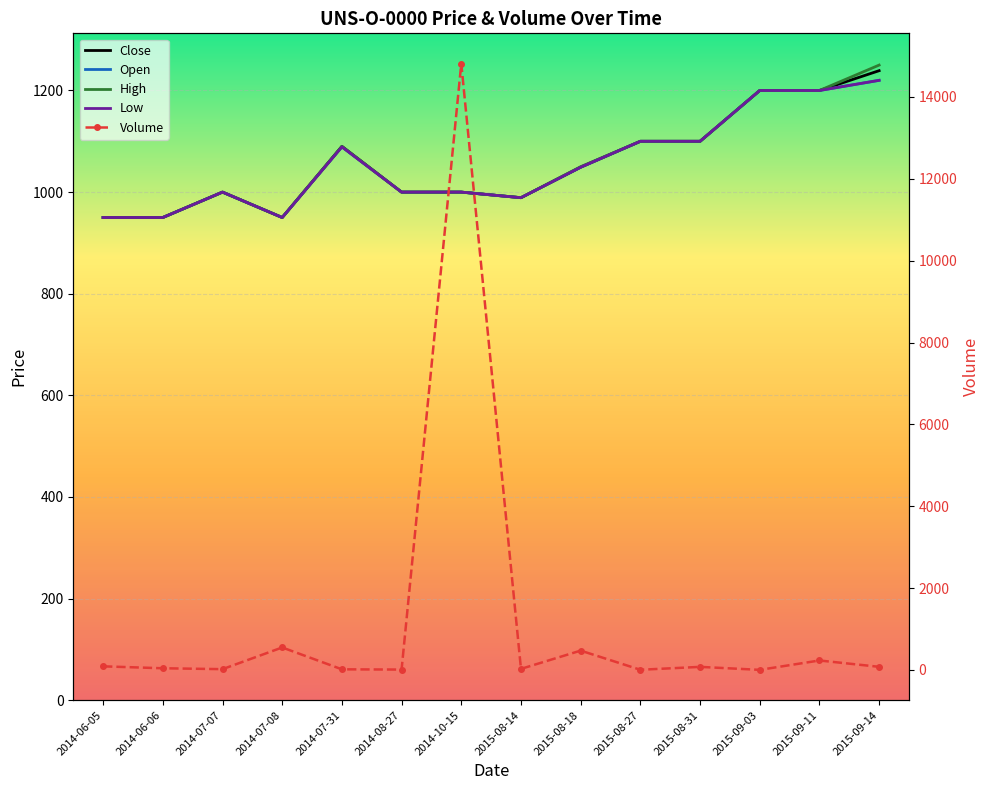

Reading right to left, what are all the values shown in this chart?

Close: 1239	1200	1200	1100	1100	1049	989	1000	1000	1090	950	1000	950	950
Open: 1220	1200	1200	1100	1100	1049	989	1000	1000	1089	950	1000	950	950
High: 1250	1200	1200	1100	1100	1050	989	1000	1000	1090	950	1000	950	950
Low: 1220	1200	1200	1100	1100	1049	989	1000	1000	1089	950	1000	950	950
Volume: 77	232	3	76	5	473	27	14814	10	16	550	20	42	89